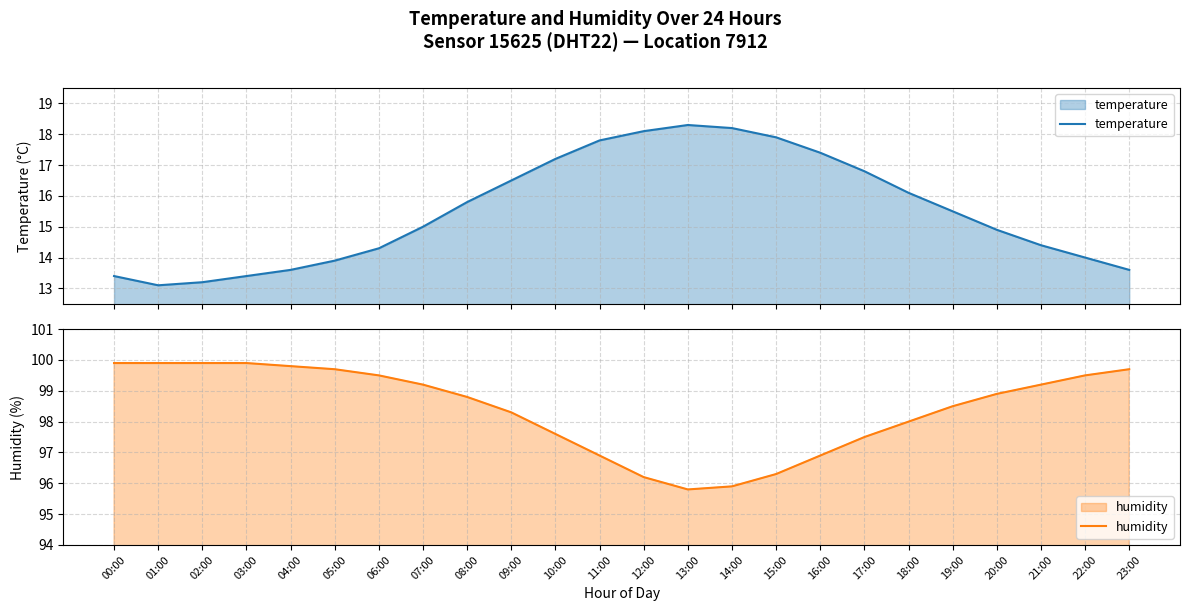

Is it true that temperature equals 11.4 at 12:00?

False